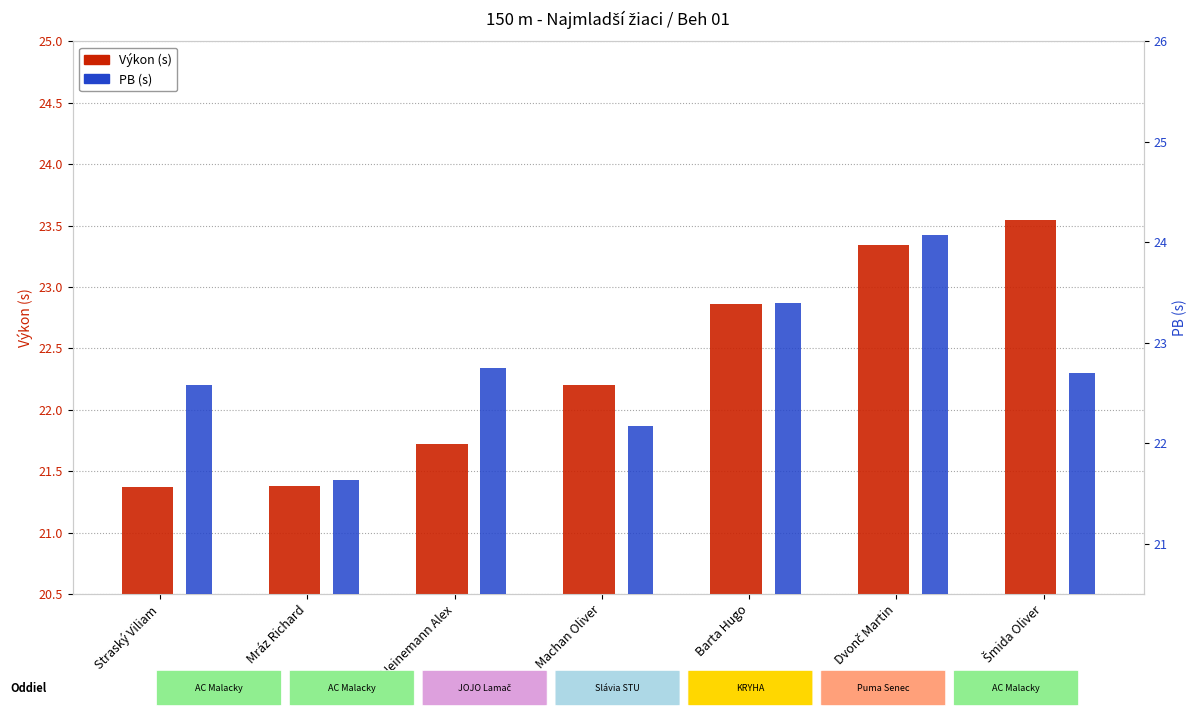

Is the value of PB (s) at Machan Oliver greater than the value of Výkon (s) at Dvonč Martin?

No